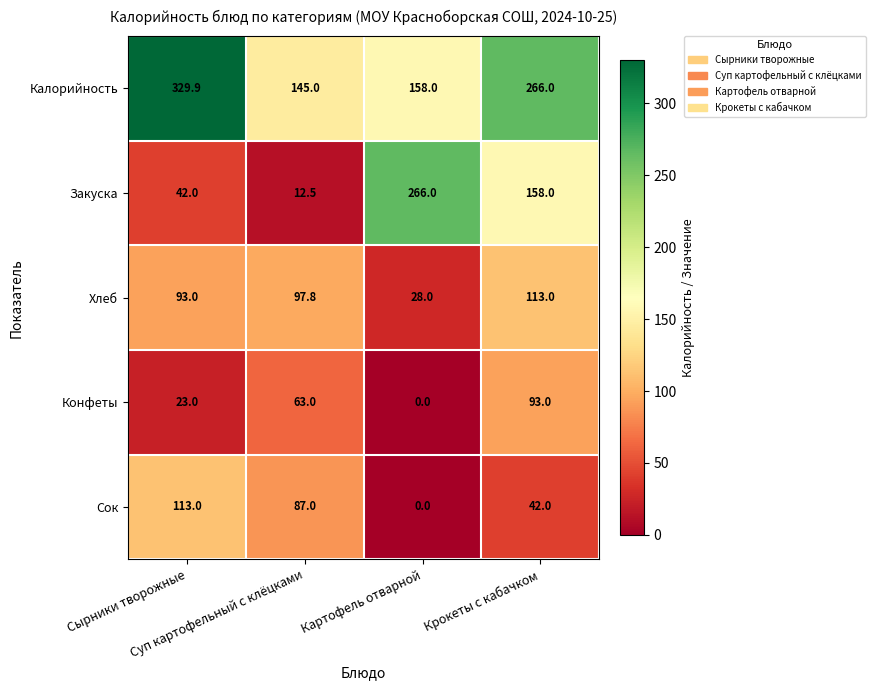

How many data points does each series have?

4